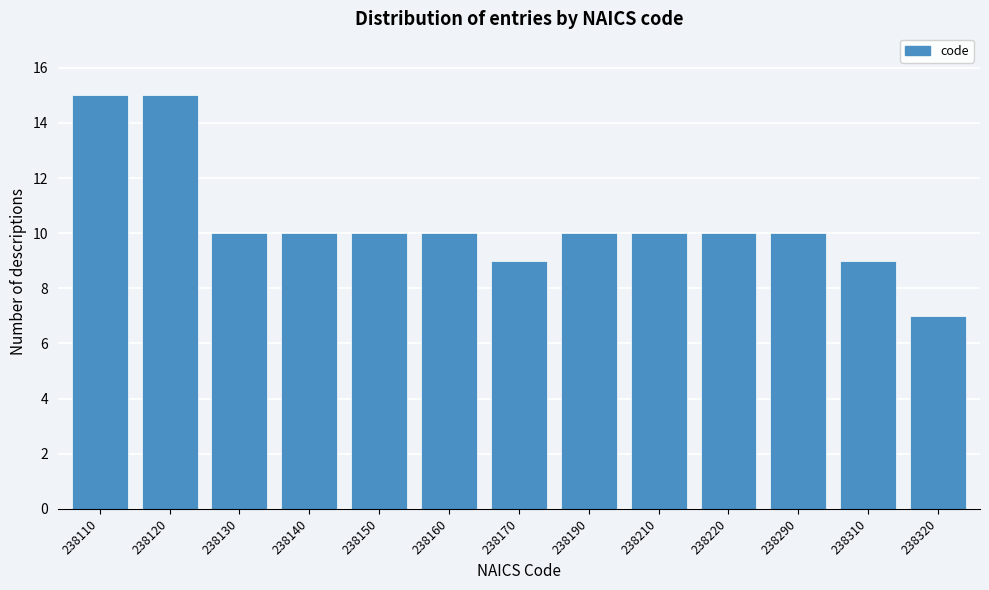

Reading left to right, what are all the values shown in this chart?

238110=15	238120=15	238130=10	238140=10	238150=10	238160=10	238170=9	238190=10	238210=10	238220=10	238290=10	238310=9	238320=7